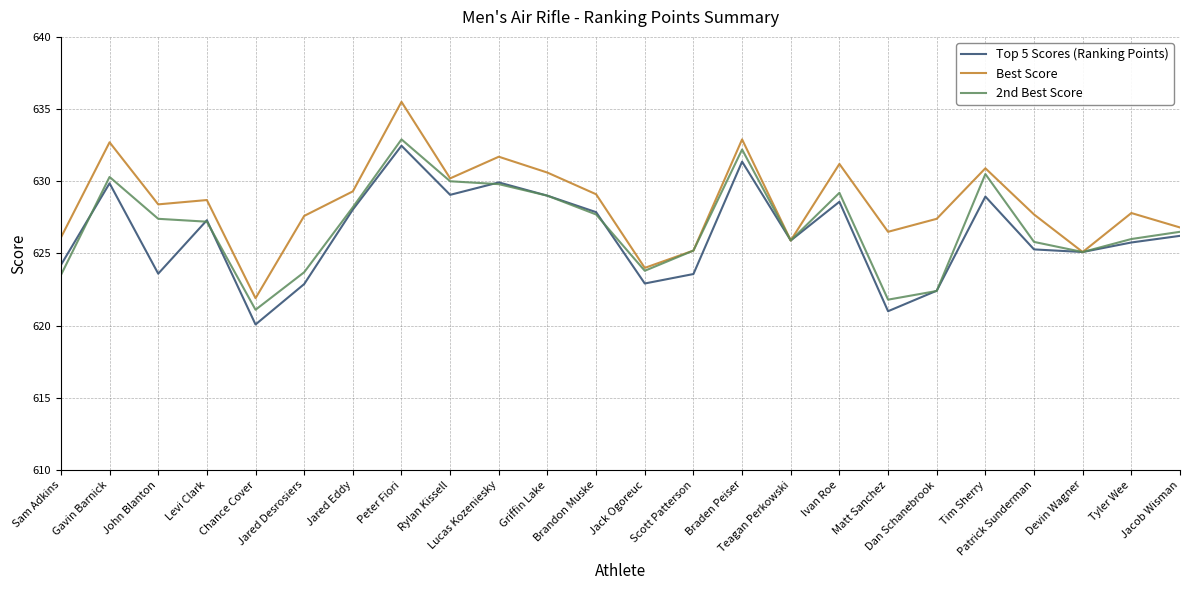

How many lines are shown in the chart?

3